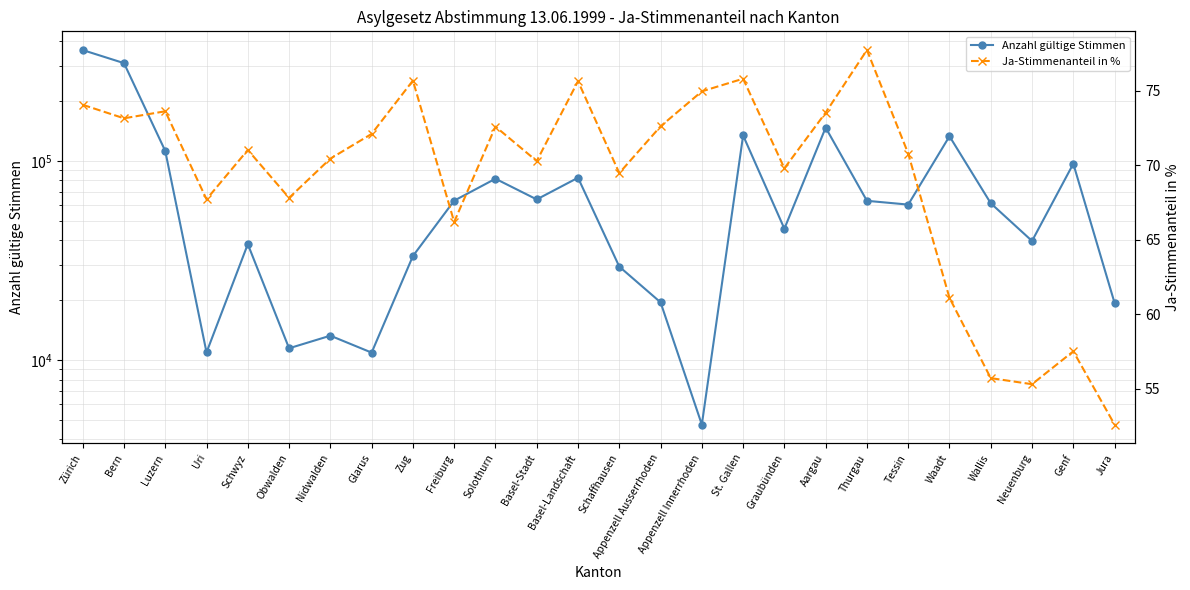

Does the chart display data point markers on the line(s)?

Yes